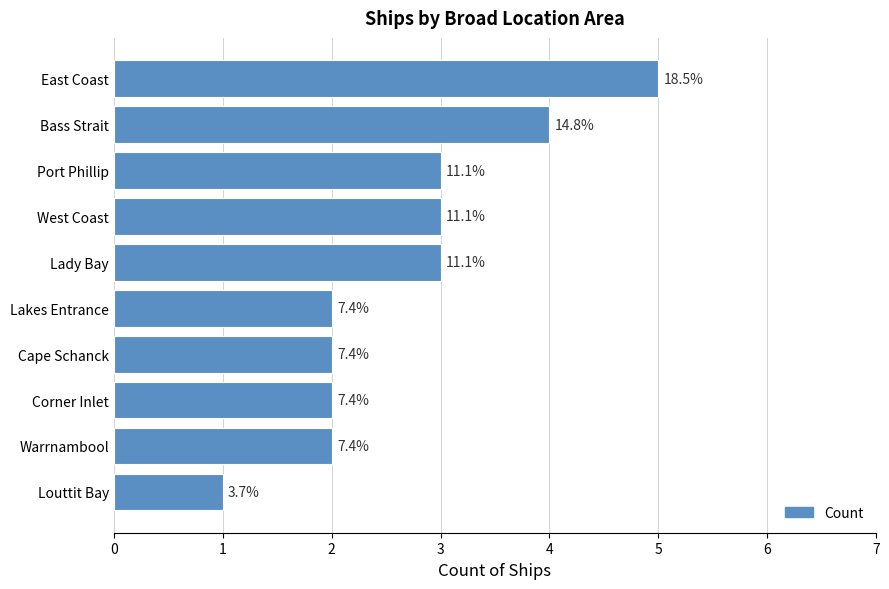

List the labels in order of value, smallest first.

Louttit Bay, Lakes Entrance, Cape Schanck, Corner Inlet, Warrnambool, Port Phillip, West Coast, Lady Bay, Bass Strait, East Coast